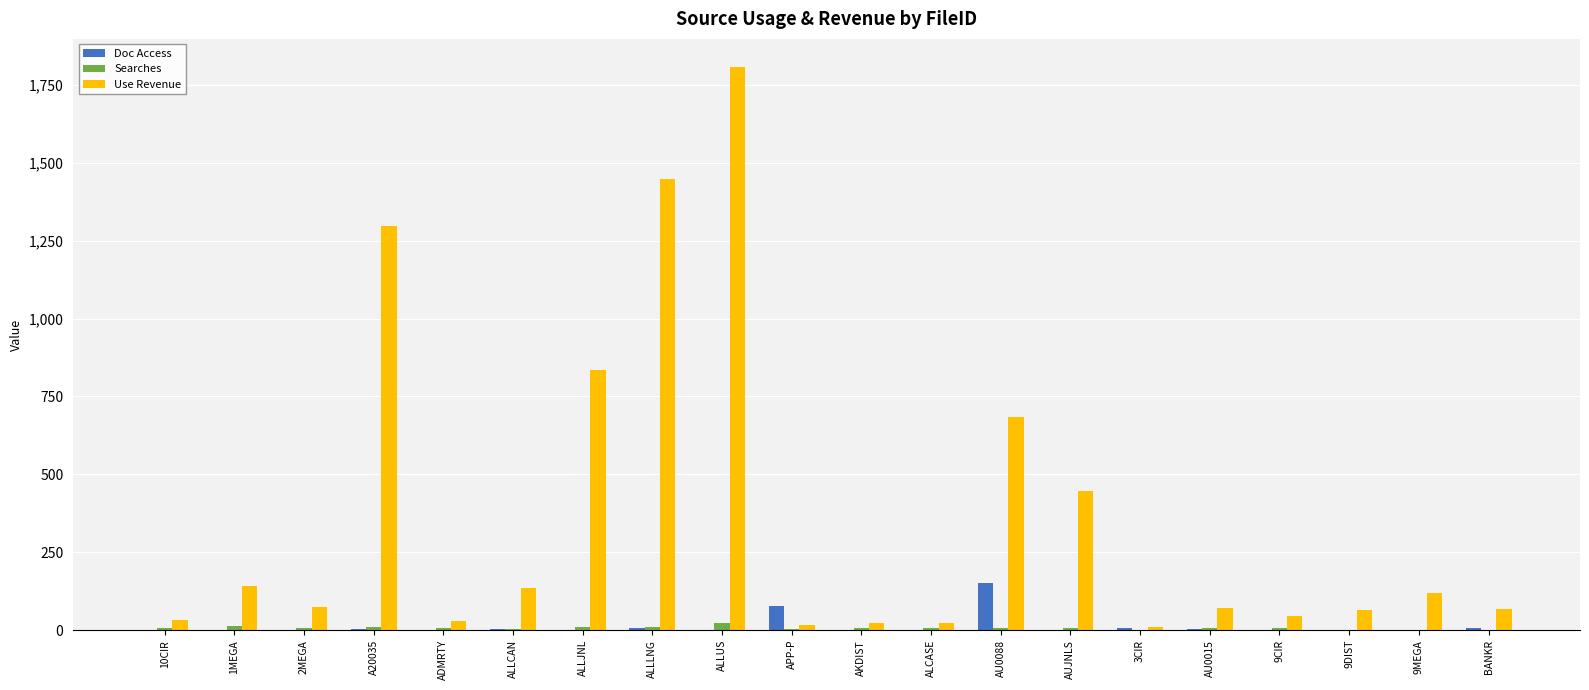

True or false: Use Revenue has a value of 784.4 at AUJNLS.

False